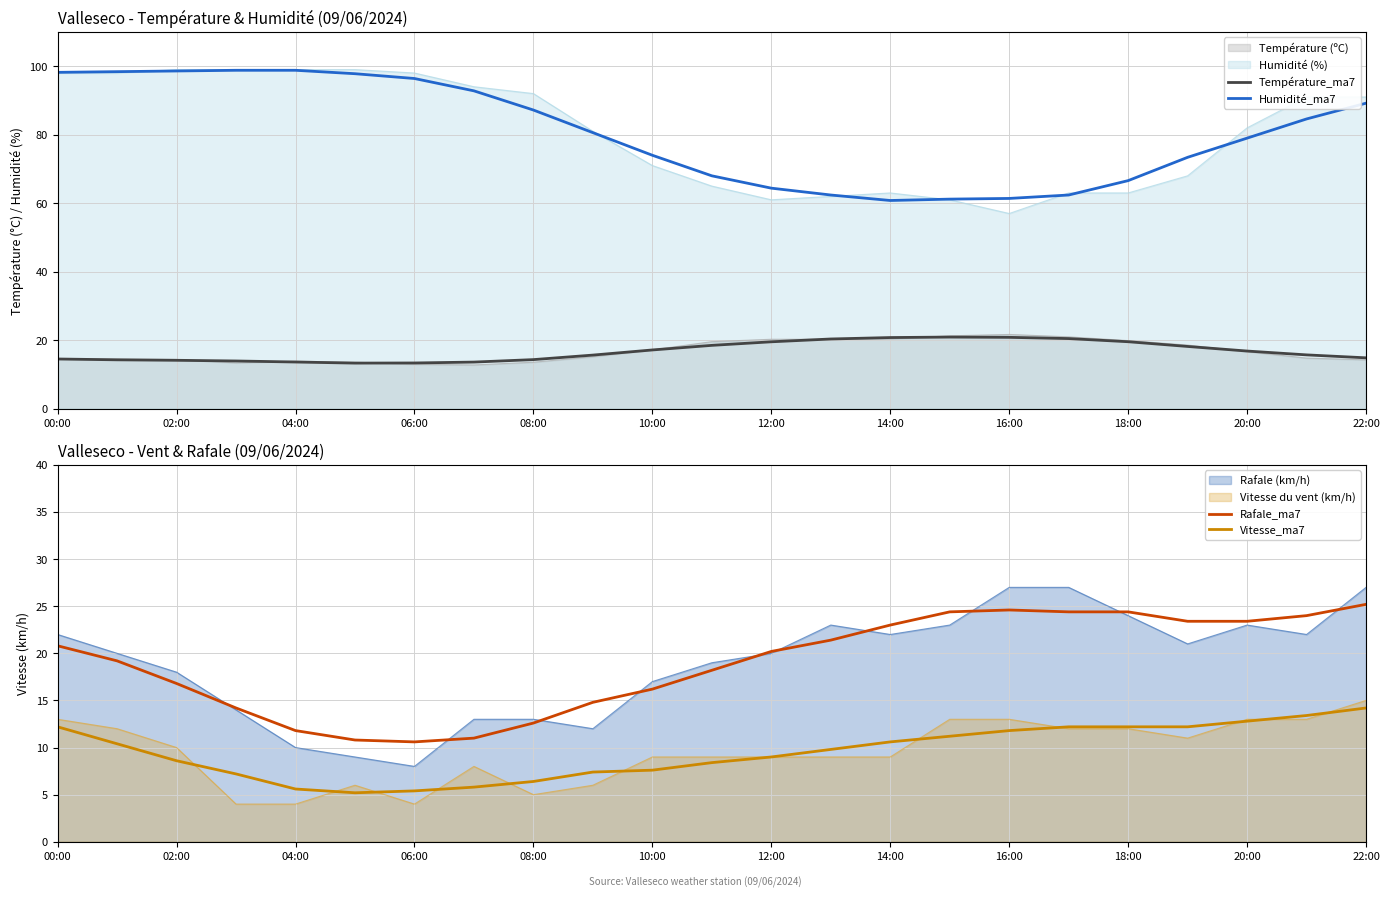

The value of Température_ma7 at 08:00 is 14.4. True or false?

True